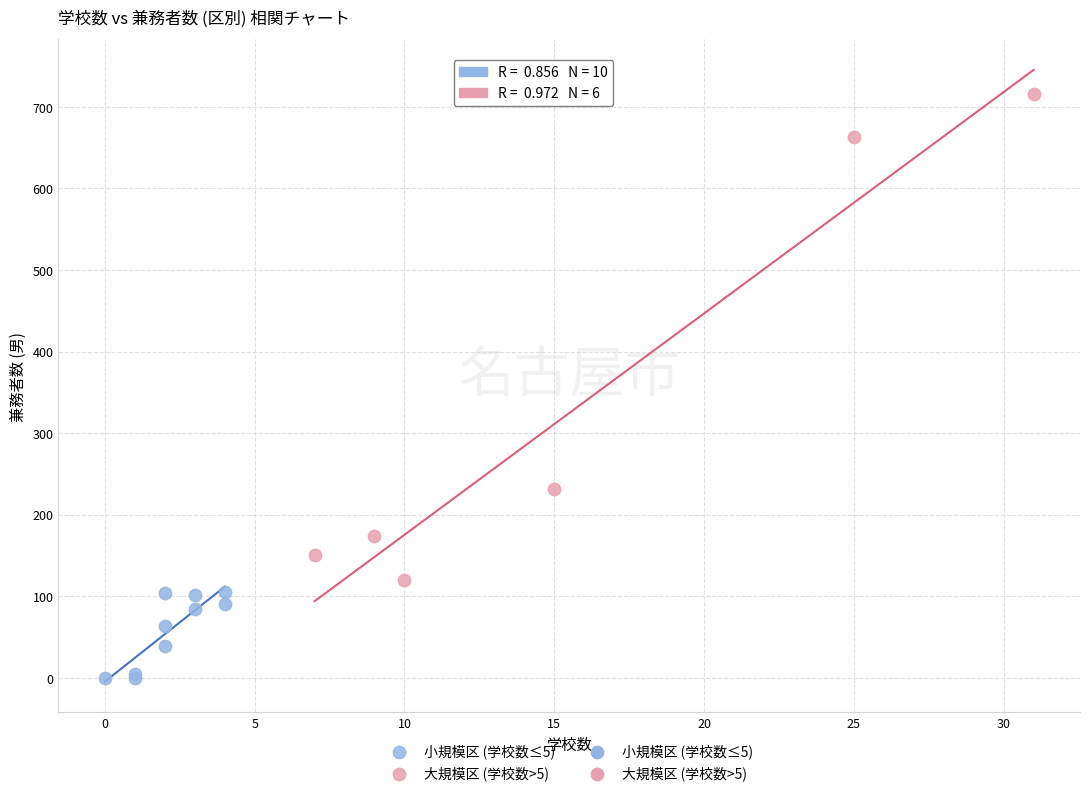

Which series has the largest Y range (max minus min)?

大規模区 (学校数>5)